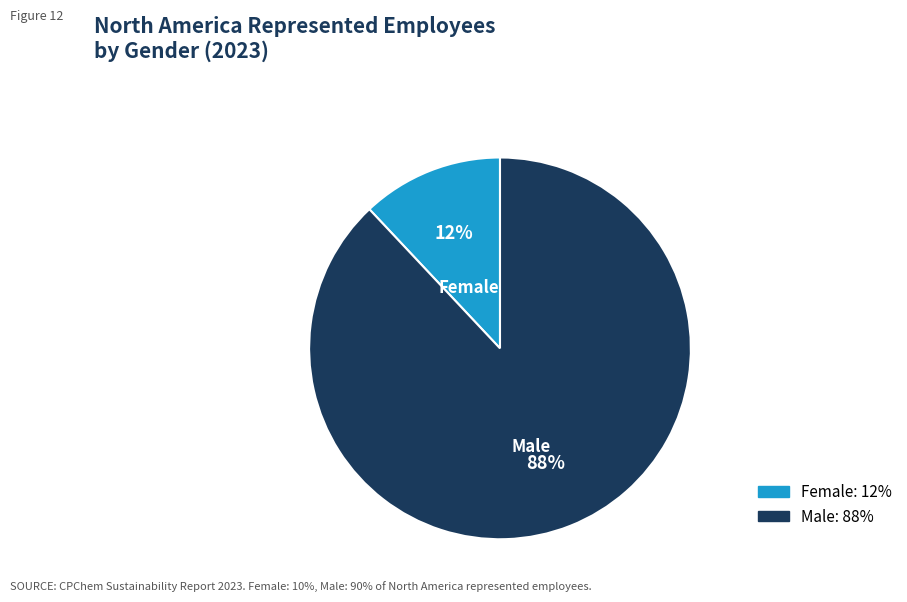

Between Female and Male, which is larger?

Male